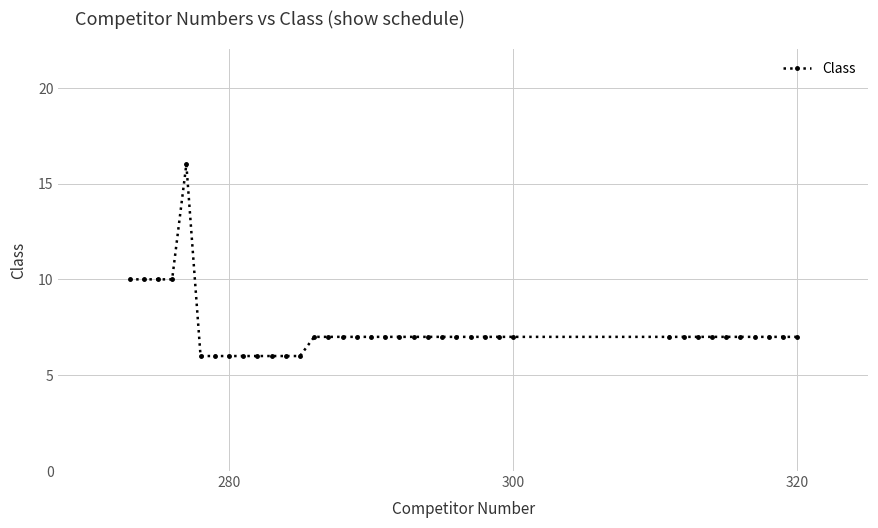

What is the value of the 26th point from the left?

7